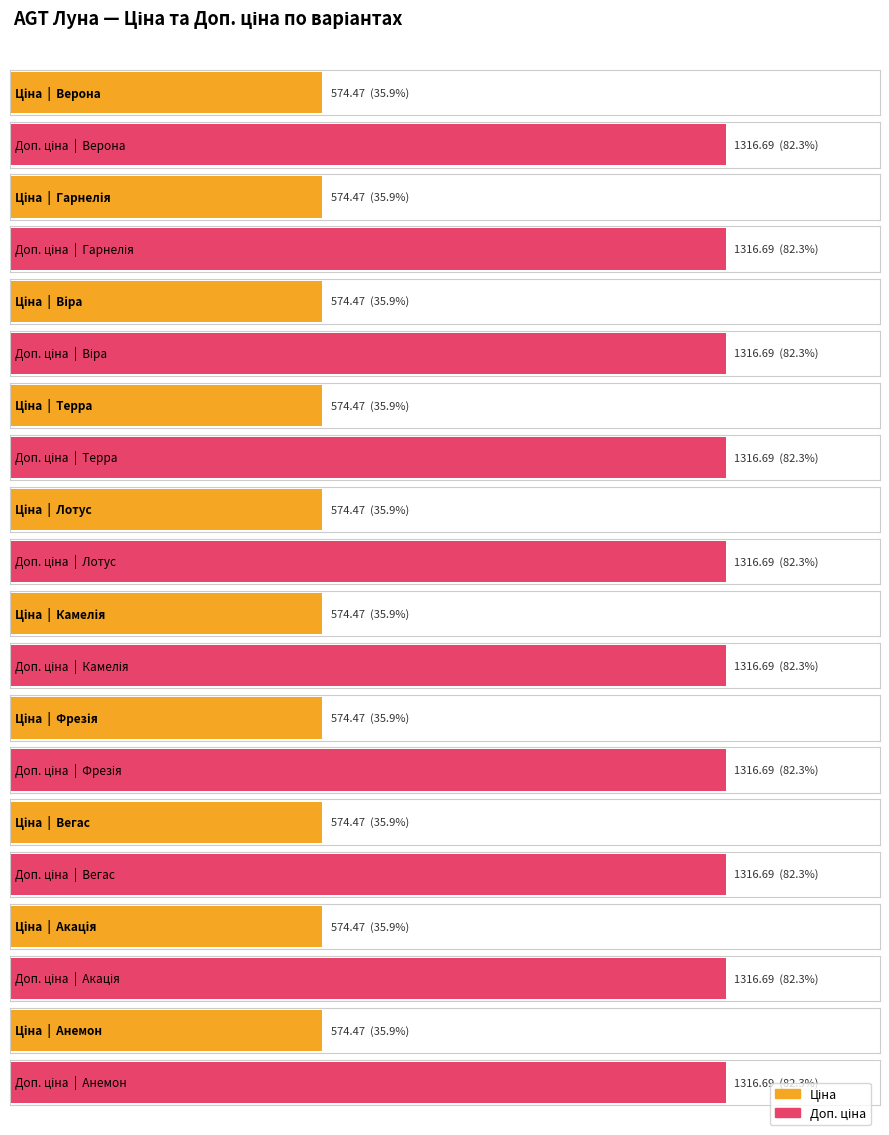

Count the number of categories in the chart.

10